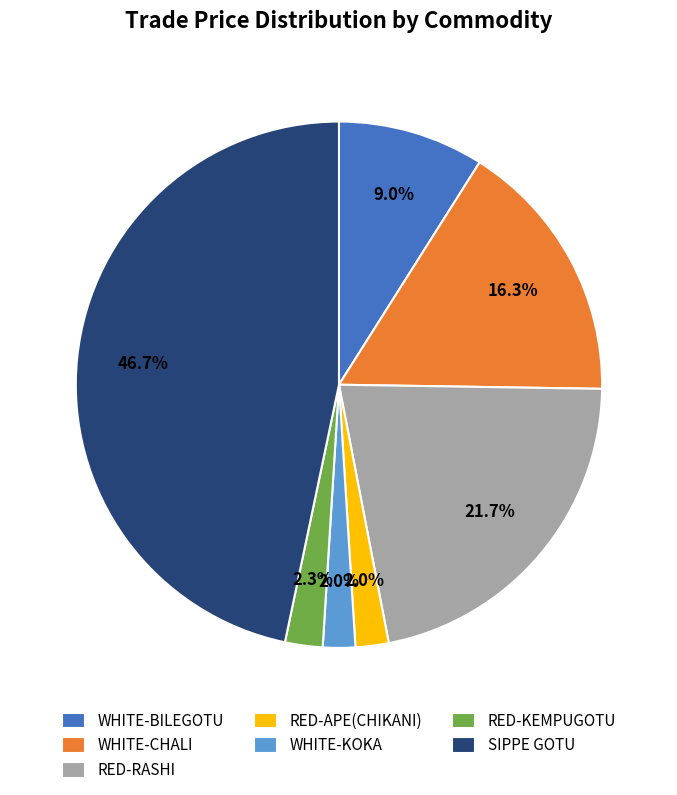

Is there a majority slice in this chart?

No